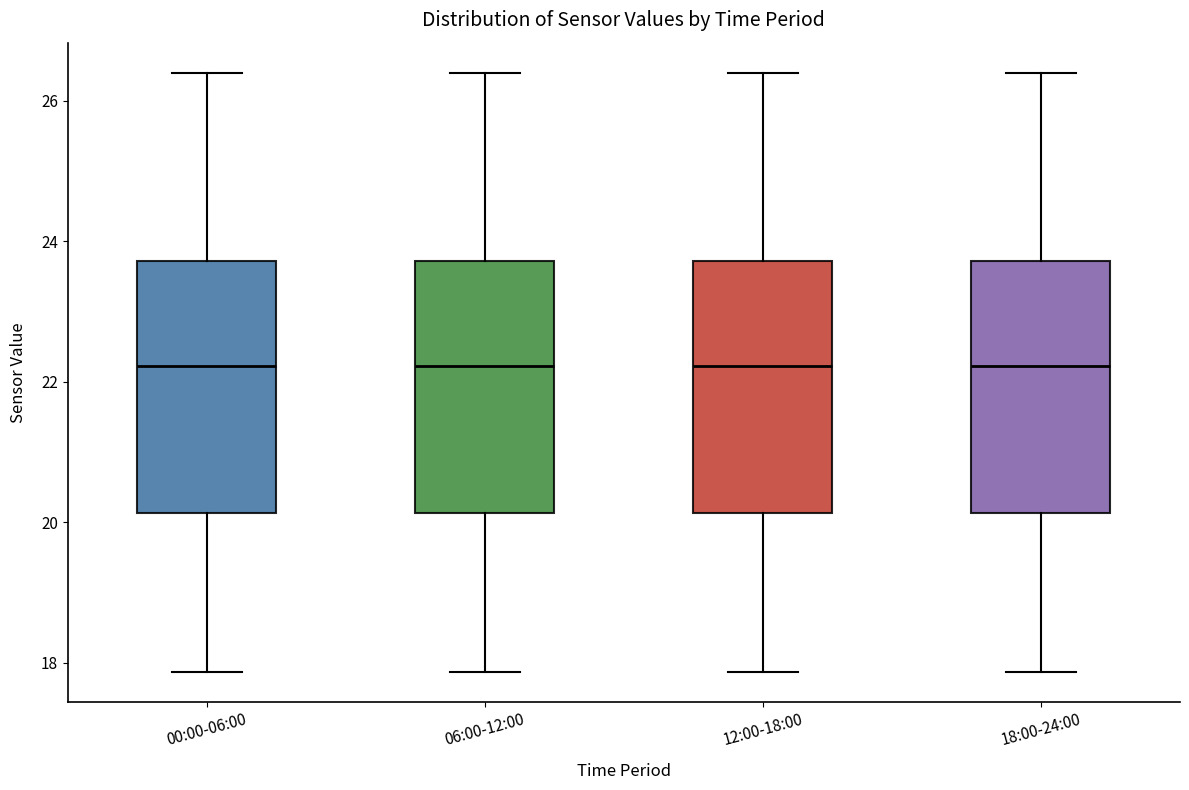

Reading left to right, transcribe this box plot: for each box, give where its median line is, the range the box spans, and where its two whiskers end, as read against the y-axis. The values are not printed on the chart, so give them approximately, as read against the axis.

00:00-06:00: median 22.2, box 20.2 to 23.8, whiskers 17.8 to 26.4
06:00-12:00: median 22.2, box 20.2 to 23.8, whiskers 17.8 to 26.4
12:00-18:00: median 22.2, box 20.2 to 23.8, whiskers 17.8 to 26.4
18:00-24:00: median 22.2, box 20.2 to 23.8, whiskers 17.8 to 26.4